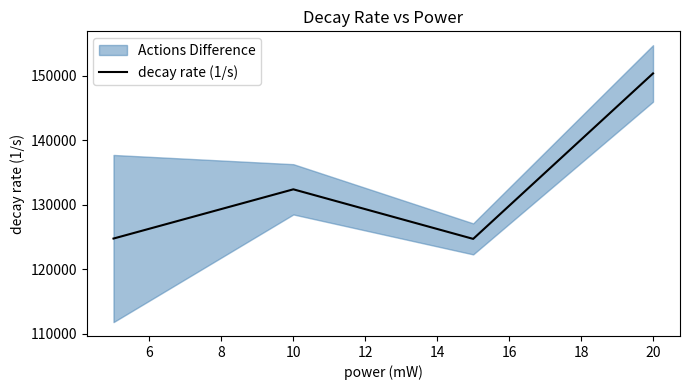

What is the maximum value shown in the chart?

150343.0